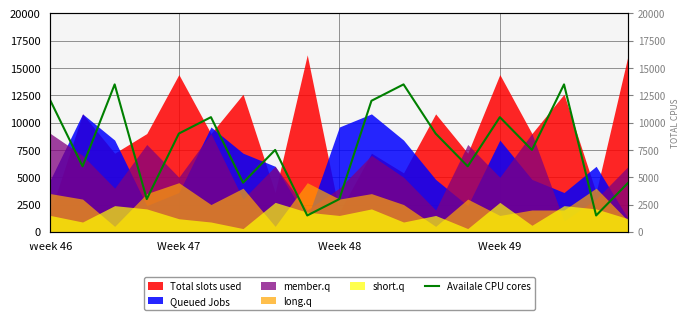

At which category does the chart reach its peak across all series?

Week 48